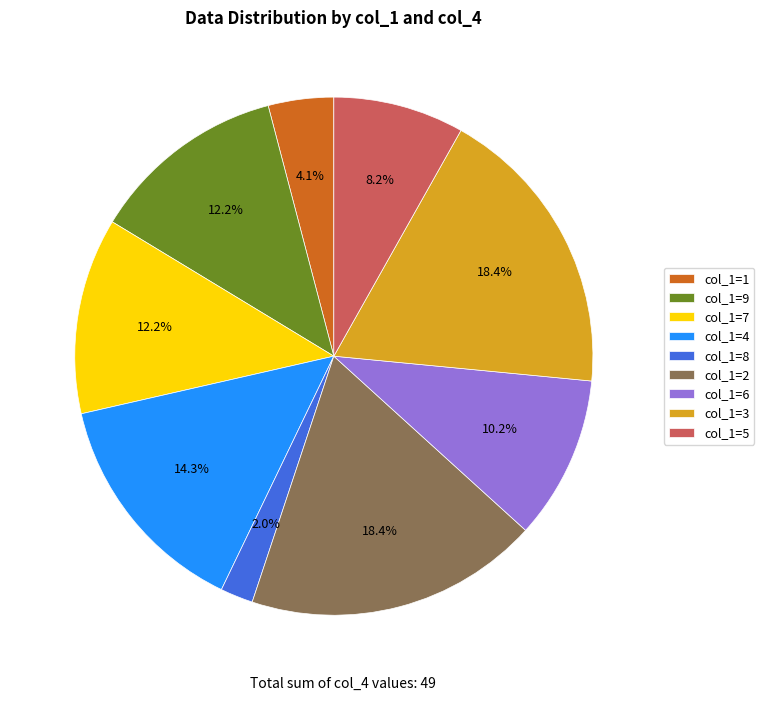

What is the smallest slice in the pie chart?

col_1=8